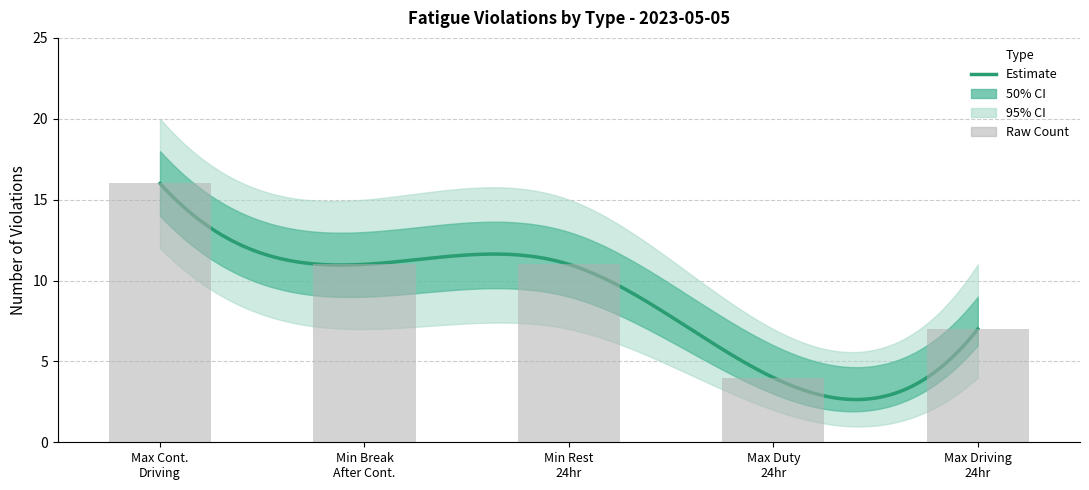

What is the spread (max minus min) of values at Max on Duty Hours in 24 Hour Cycle?

5